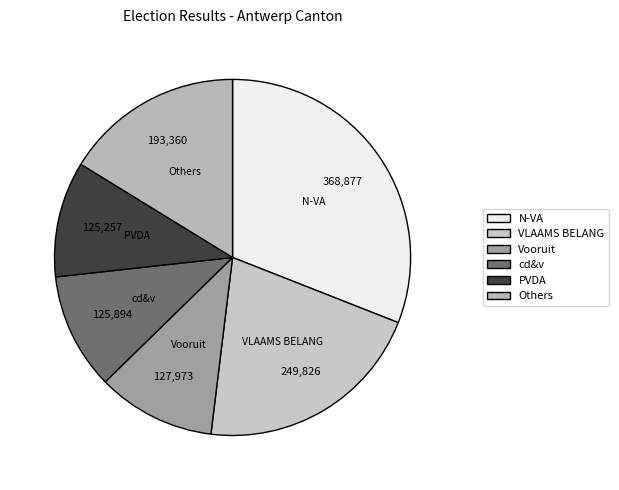

How many segments does this pie chart have?

6